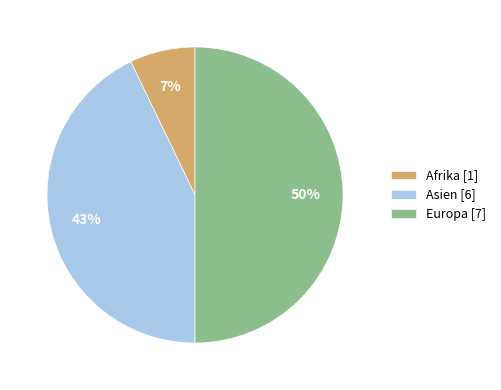

How many segments does this pie chart have?

3